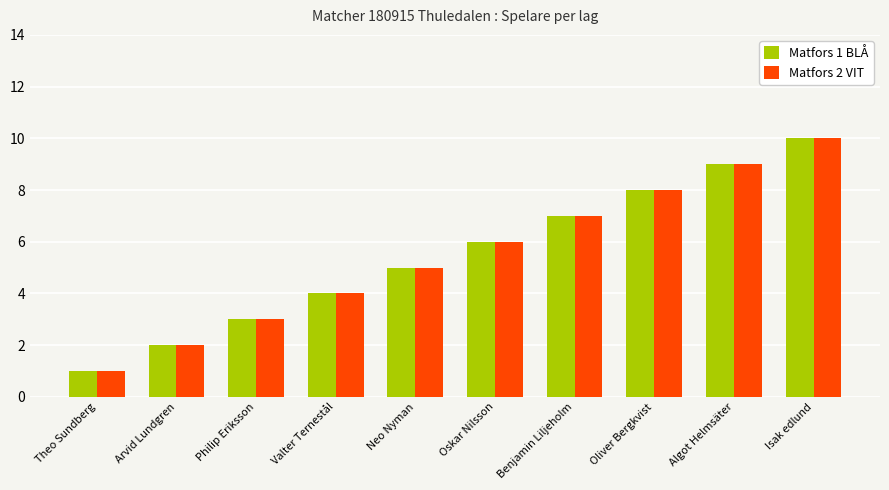

What position from the left is Oskar Nilsson?

6